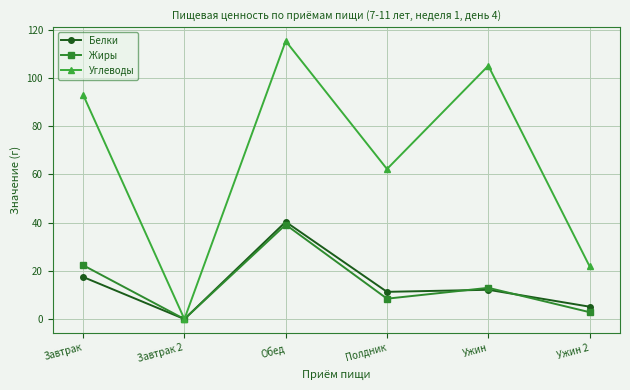

What position from the right is Обед?

4